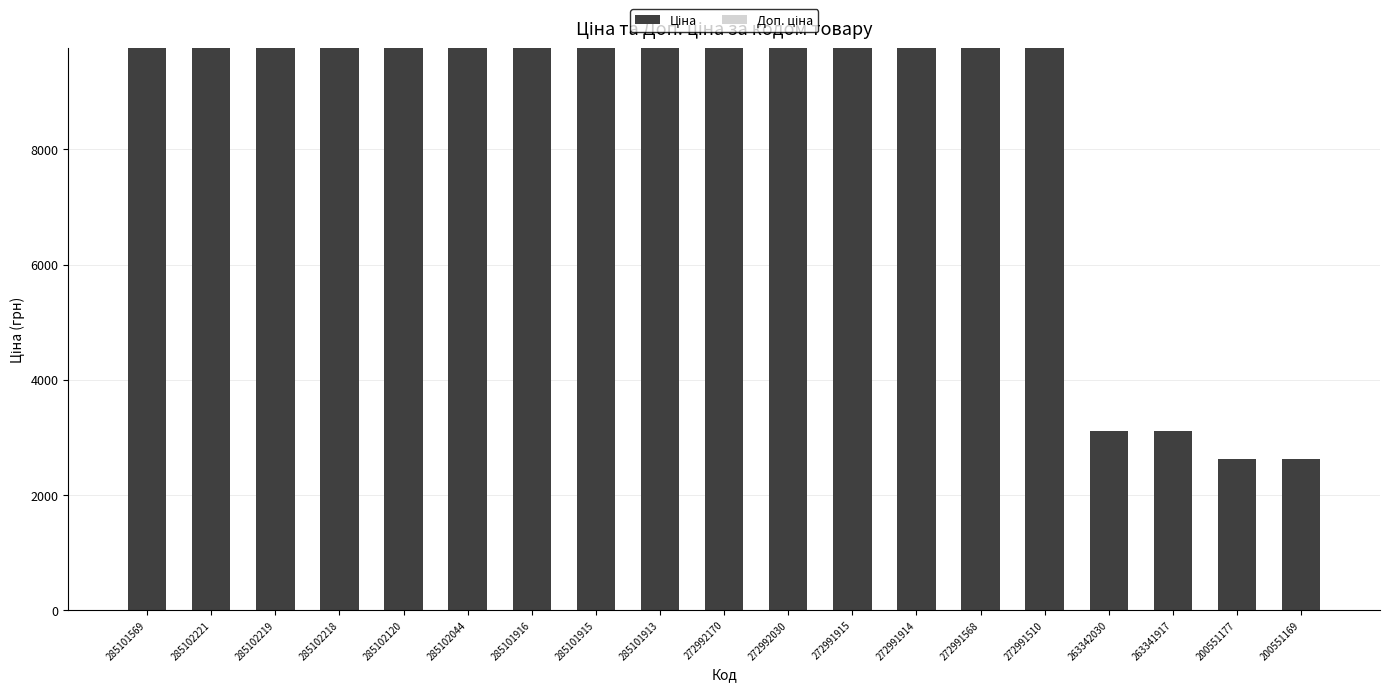

What is the total value across all series at 285101913?

9764.4